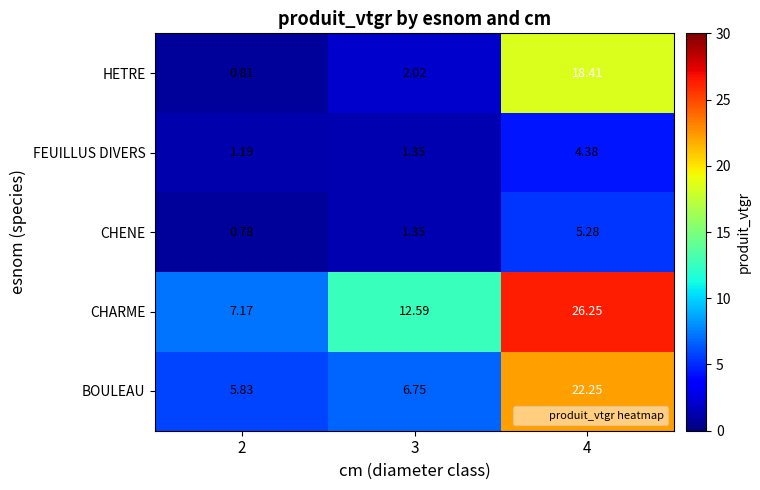

List the series in order of their peak value, highest first.

CHARME, BOULEAU, HETRE, CHENE, FEUILLUS DIVERS